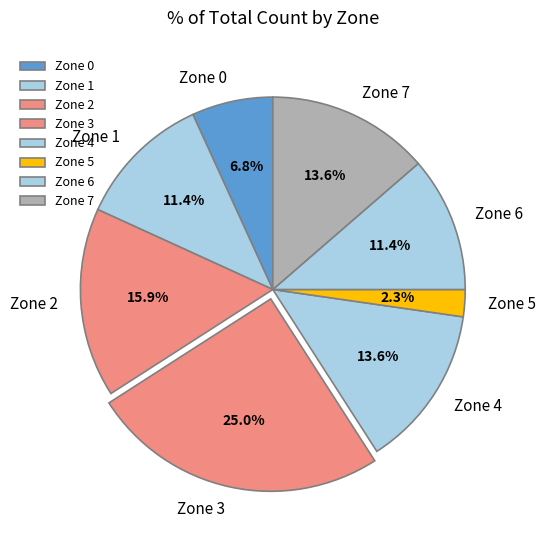

Combined, do Zone 6 and Zone 4 account for over 50%?

No